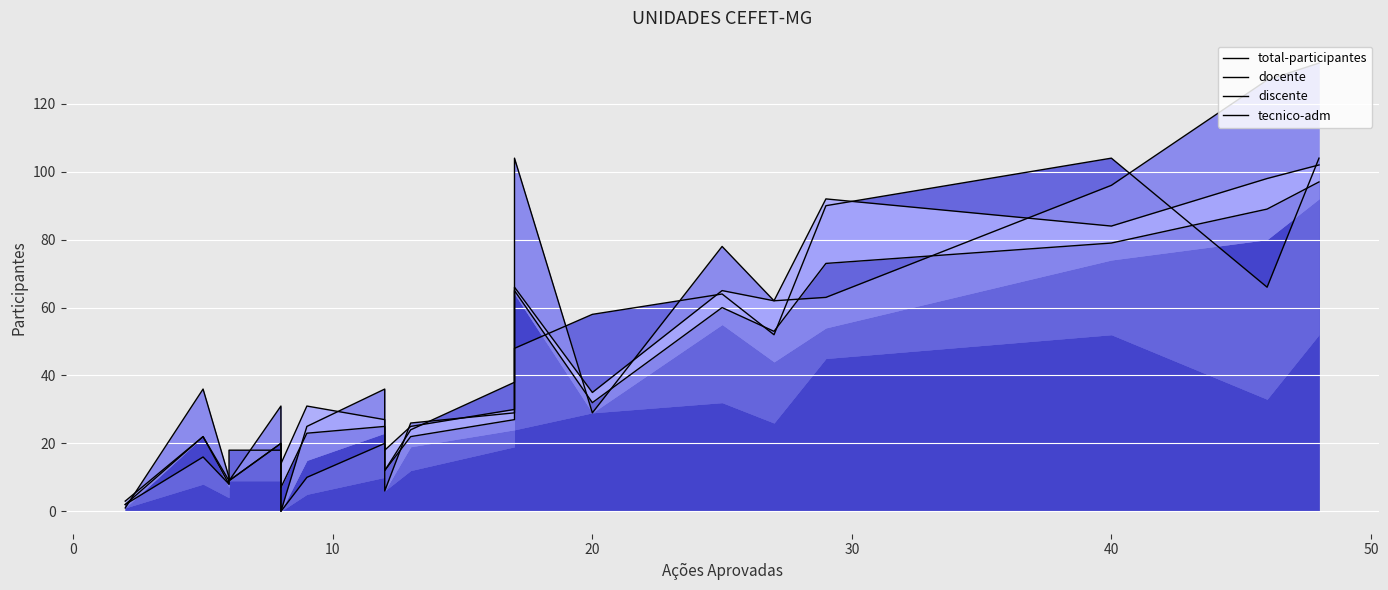

Reading left to right, transcribe all the data shown in this chart.

total-participantes: 2	22	8	9	20	7	23	25	12	22	27	65	32	60	53	73	79	89	97
docente: 2	16	8	18	18	0	10	20	12	24	38	48	58	64	52	90	104	66	104
discente: 1	36	10	9	31	0	25	36	6	26	29	104	29	78	62	63	96	127	132
tecnico-adm: 3	22	9	9	20	14	31	27	18	25	30	66	35	65	62	92	84	98	102